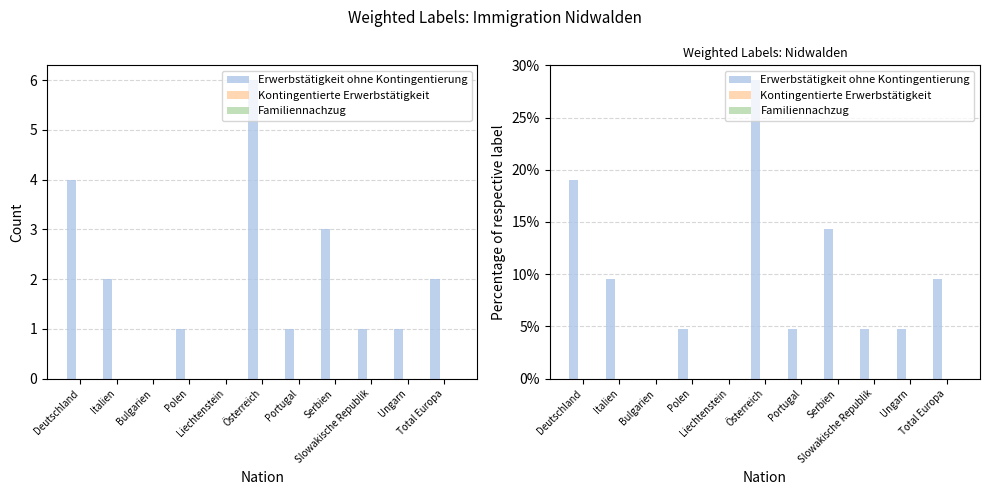

Rank the series by their maximum value, from lowest to highest.

Kontingentierte Erwerbstätigkeit, Familiennachzug, Erwerbstätigkeit ohne Kontingentierung